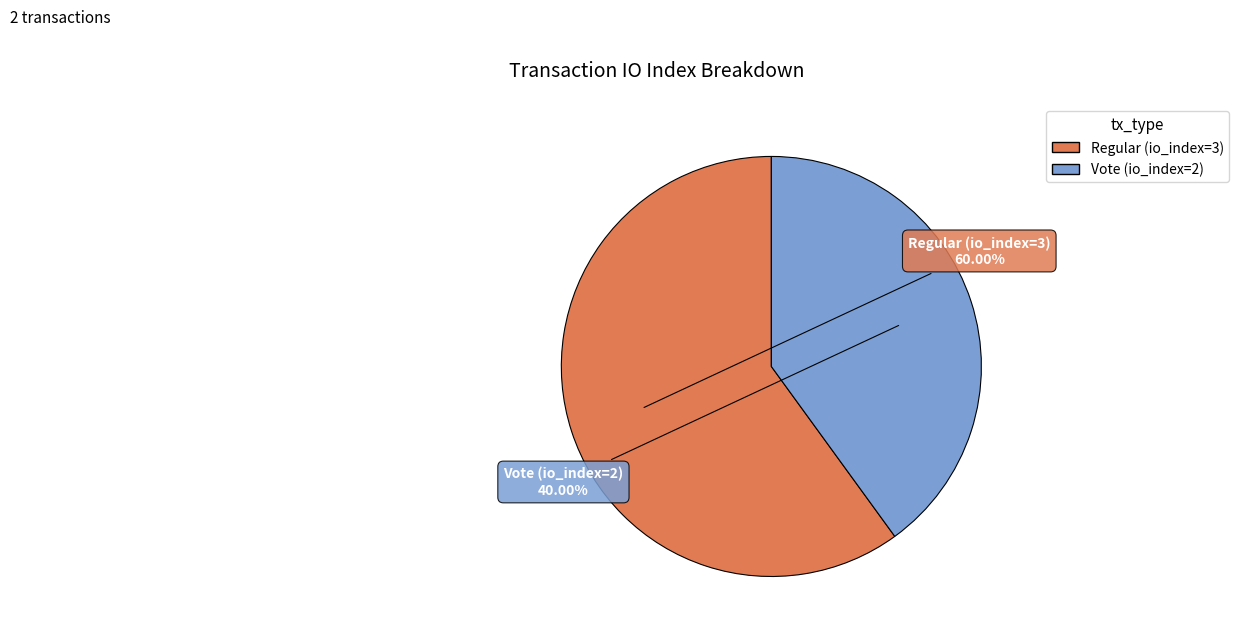

Which category accounts for the majority?

Regular (io_index=3)